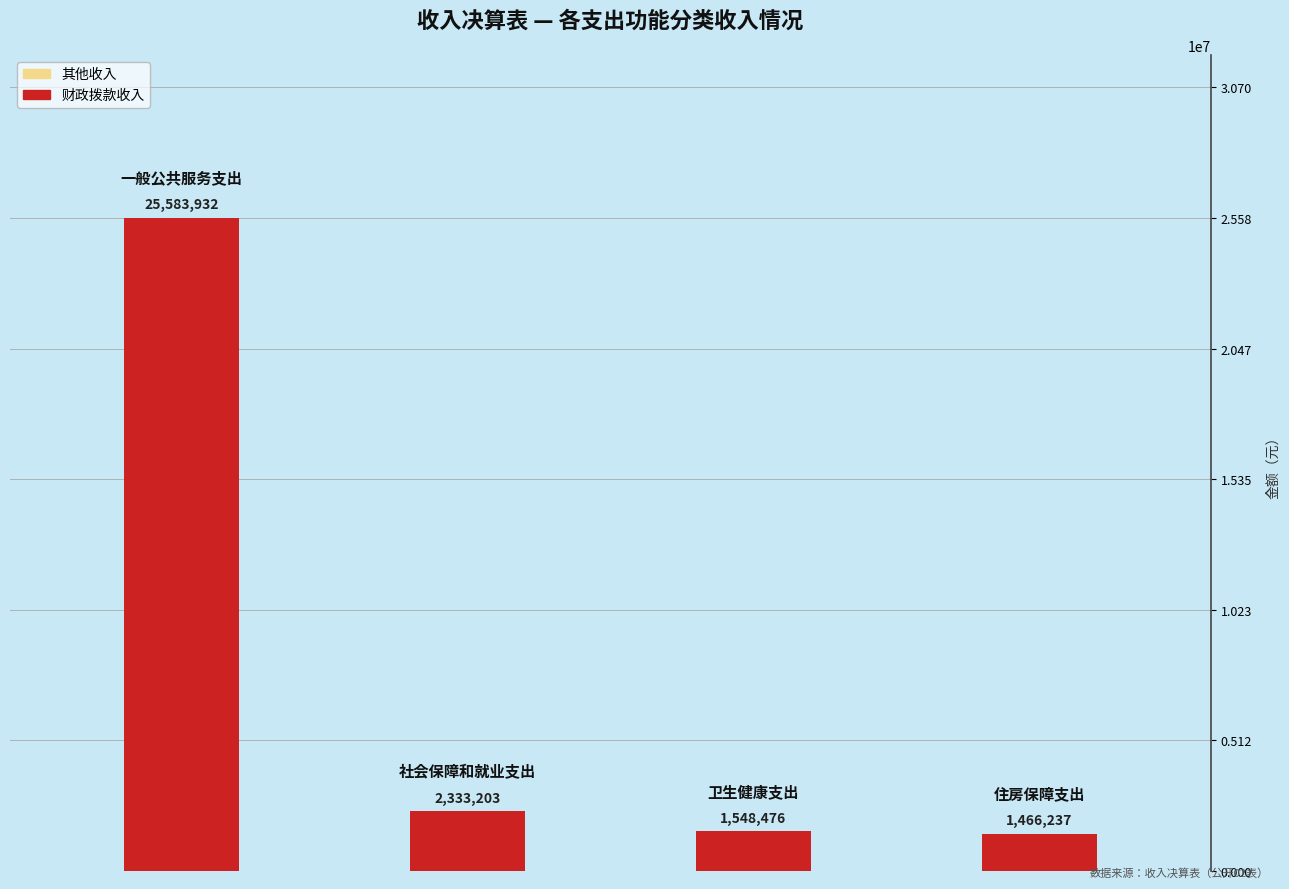

What is the sum of all 财政拨款收入 values?

30928024.0